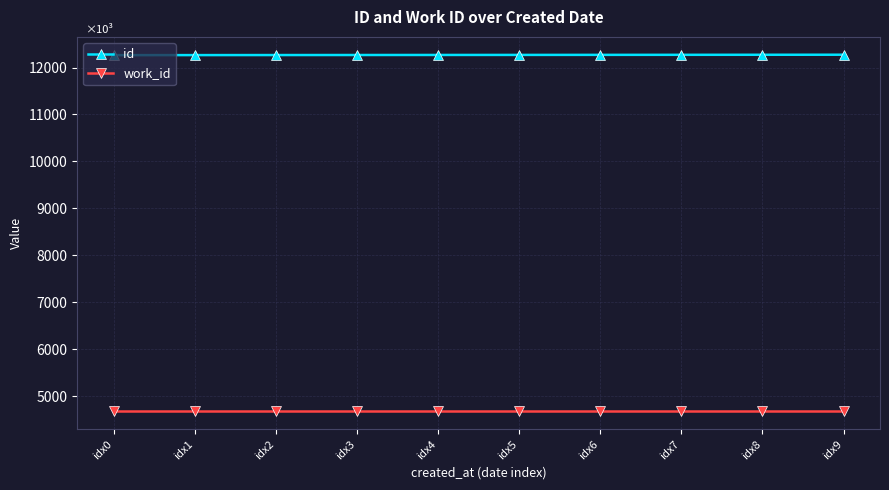

What is the highest value of the work_id series?

4671